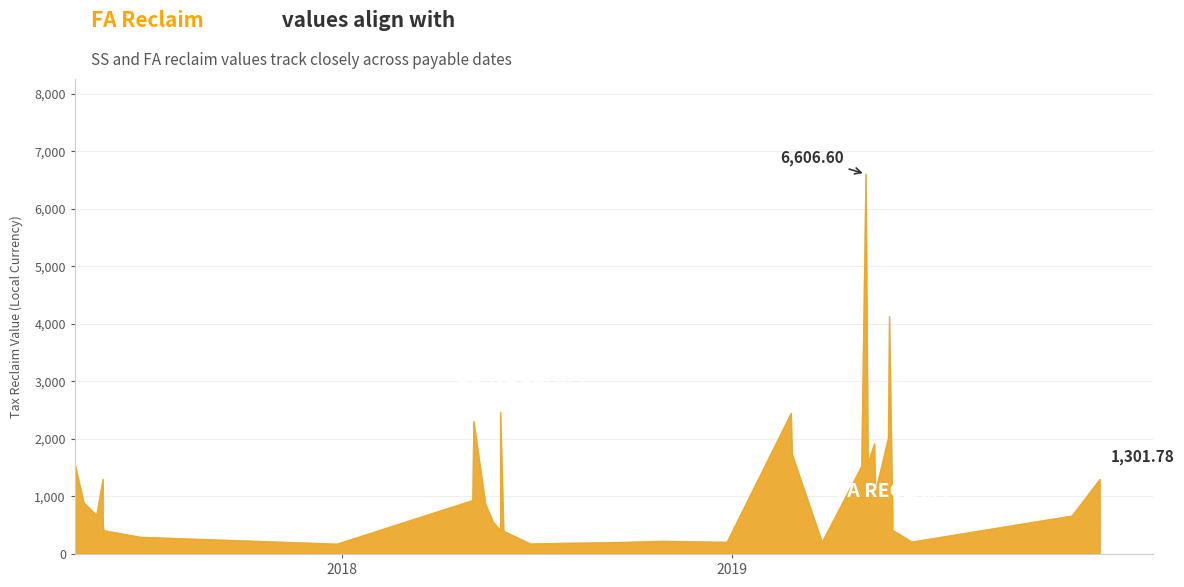

What is the label of the 25th point from the right?

2019-05-31